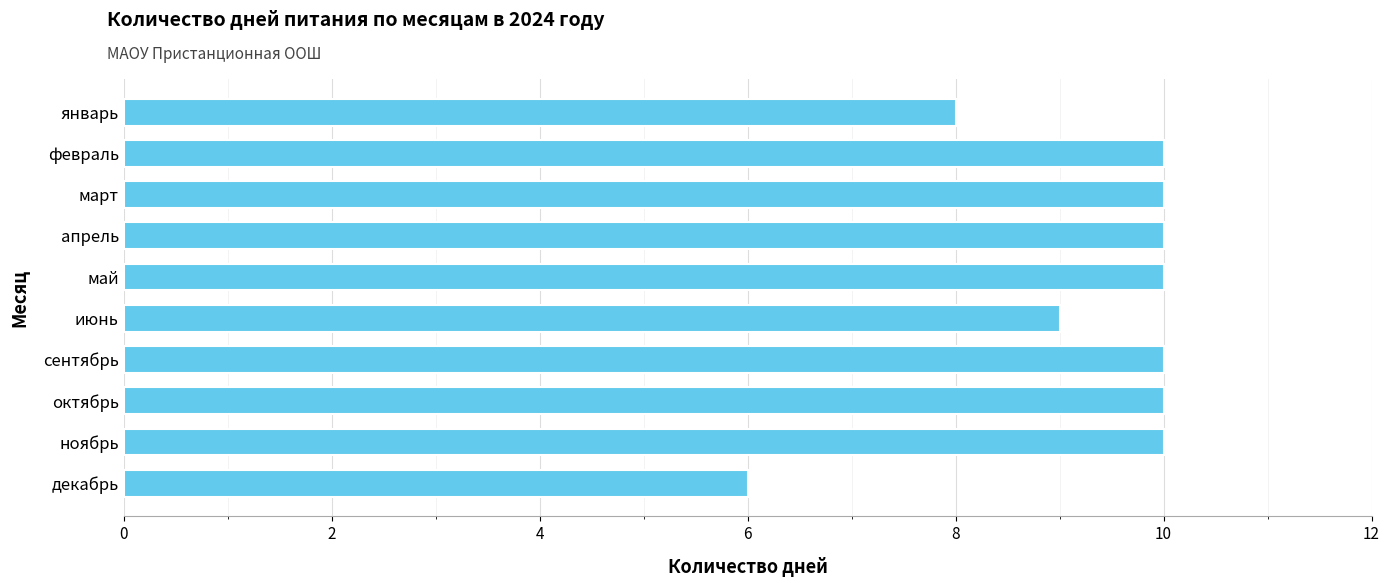

What is the difference between the maximum and second lowest values?

2